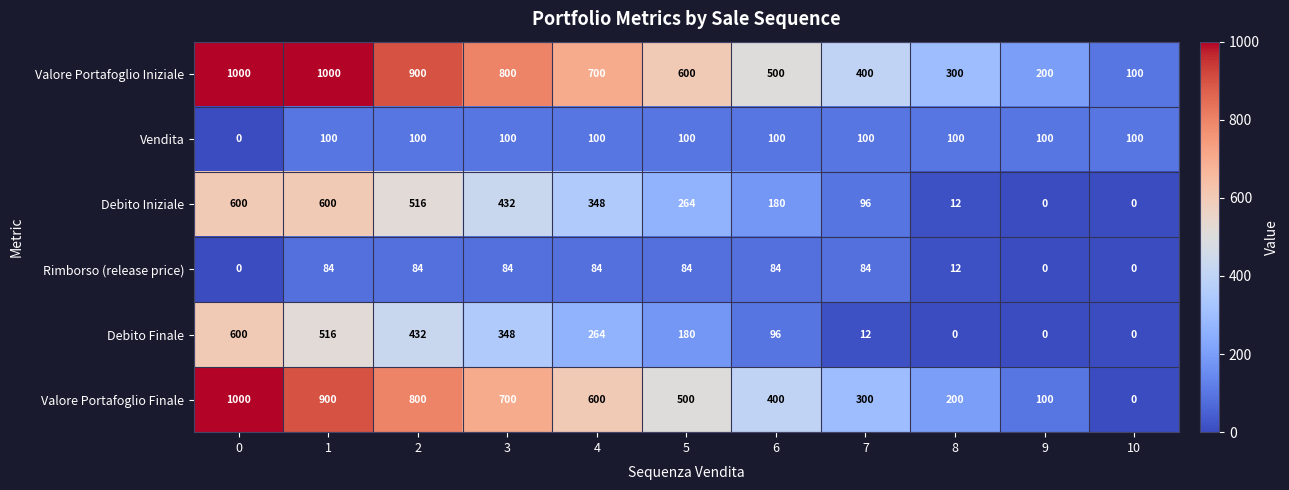

Rank the series at 6 from lowest to highest value.

Rimborso (release price), Debito Finale, Vendita, Debito Iniziale, Valore Portafoglio Finale, Valore Portafoglio Iniziale